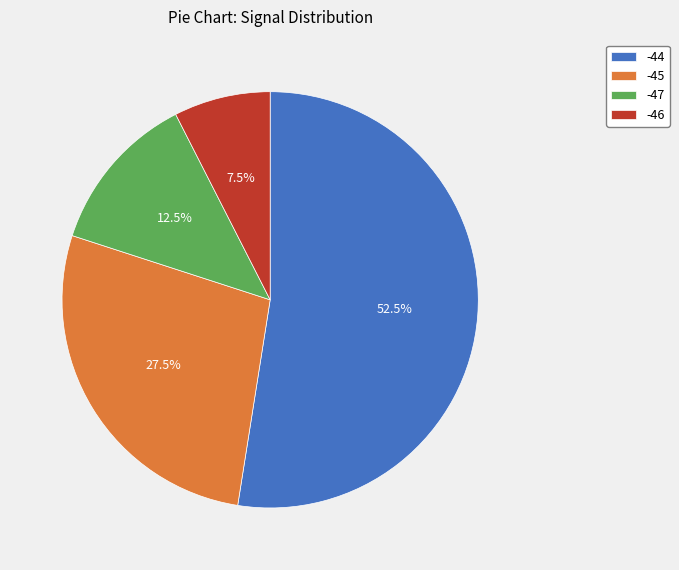

Does -44 account for over 50% of the chart?

Yes